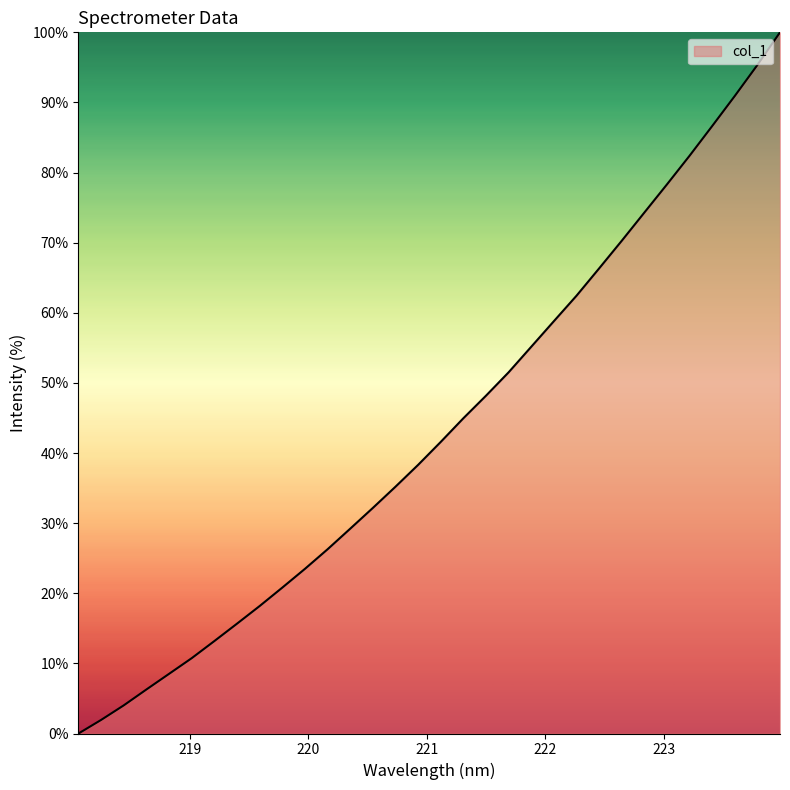

How many lines are shown in the chart?

1